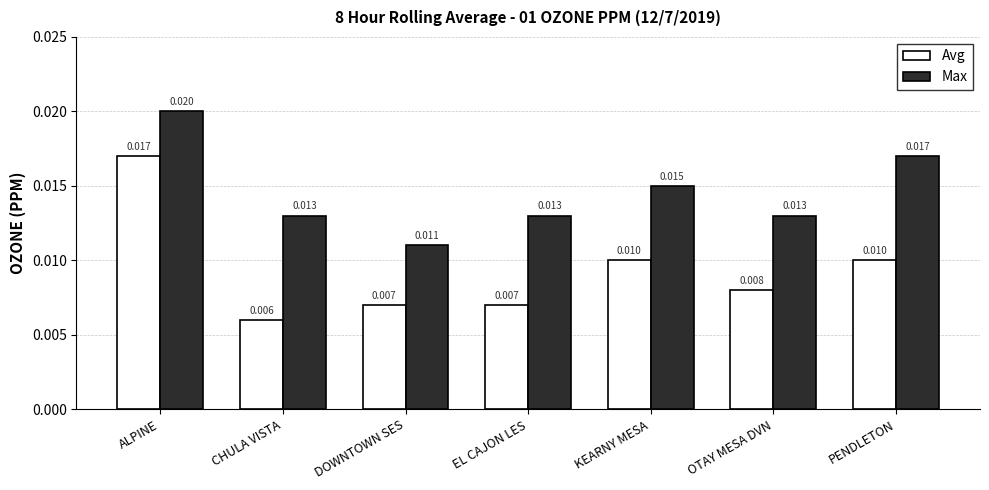

Which series has the largest total across all categories?

Max